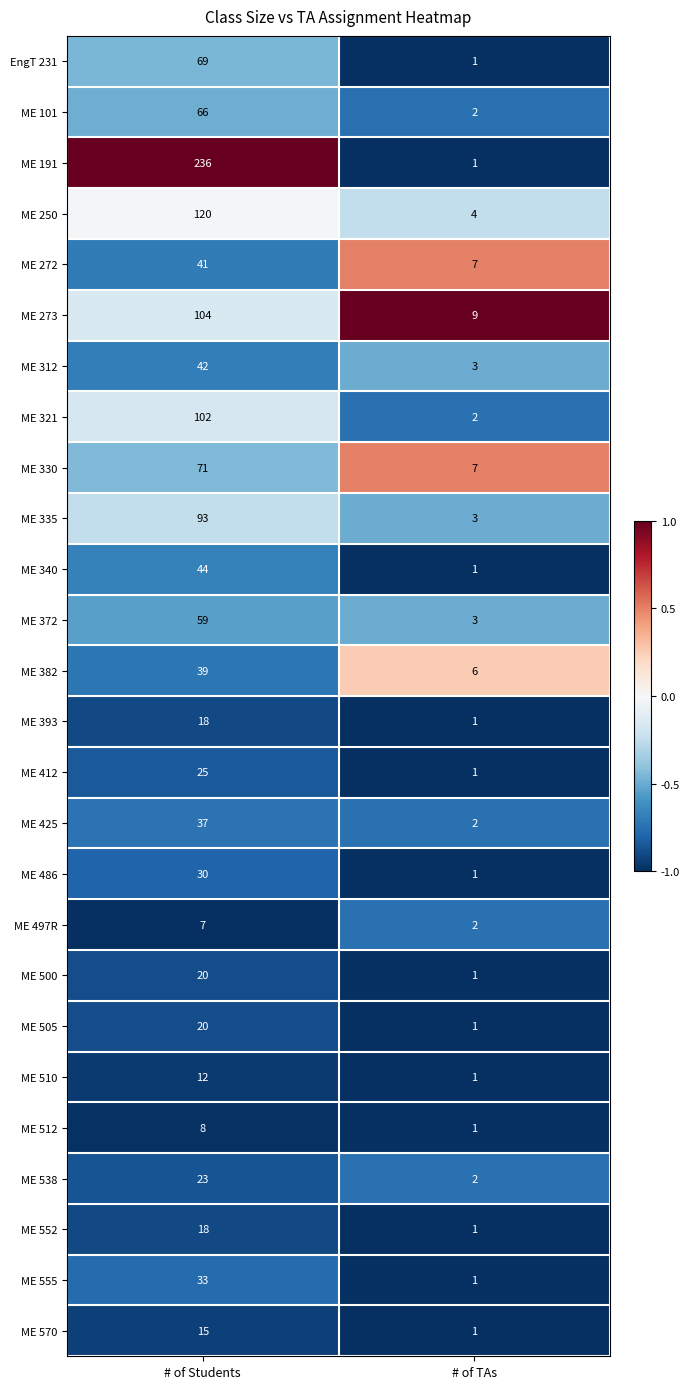

At which category is the sum across all series the highest?

# of Students